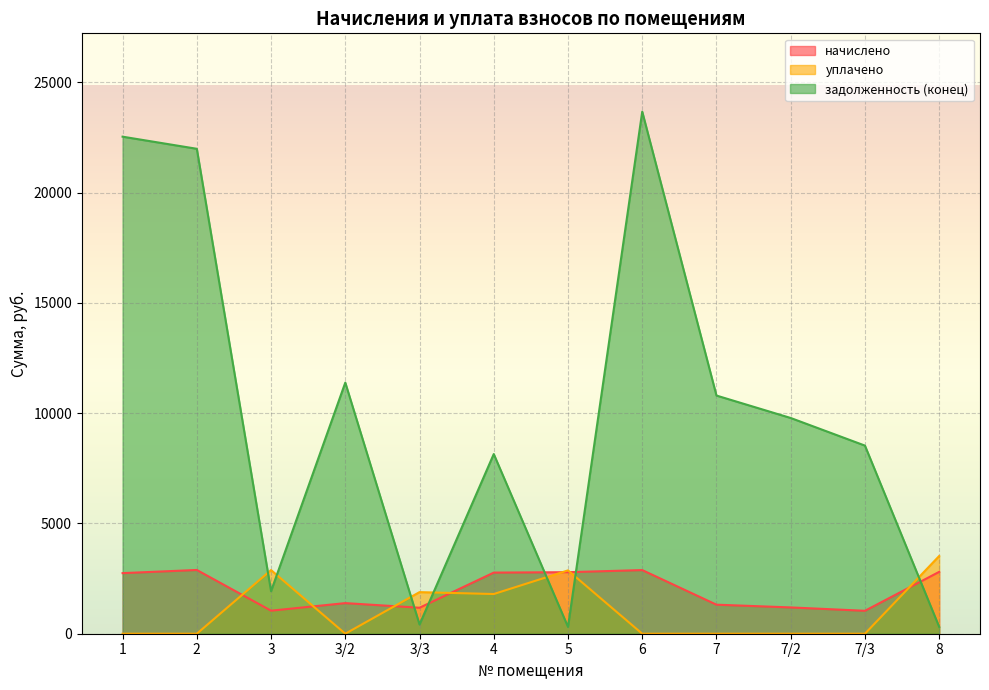

How many times do начислено and уплачено cross each other?

7